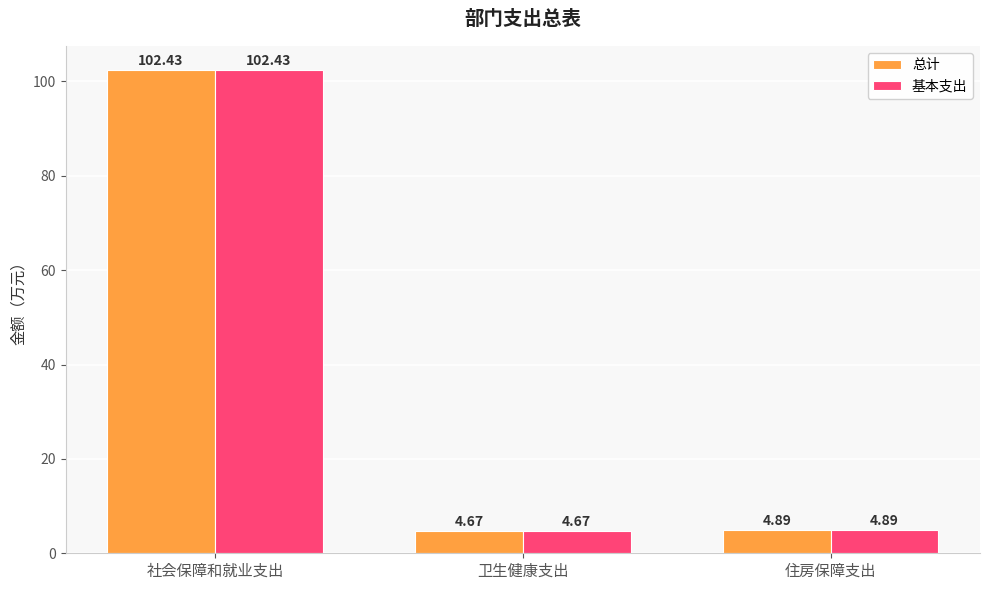

What is the difference between the maximum and second lowest values in the 基本支出 series?

97.5